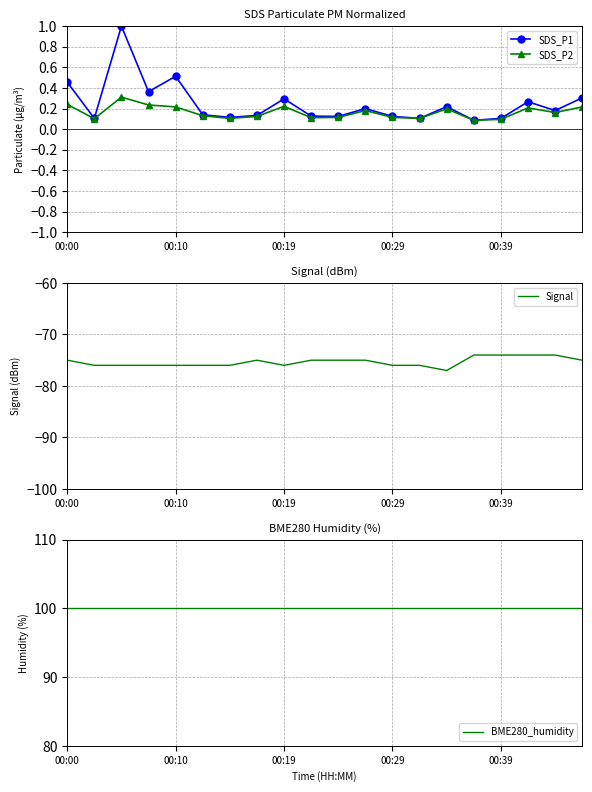

Is it true that SDS_P2 equals 0.1 at 00:29?

True